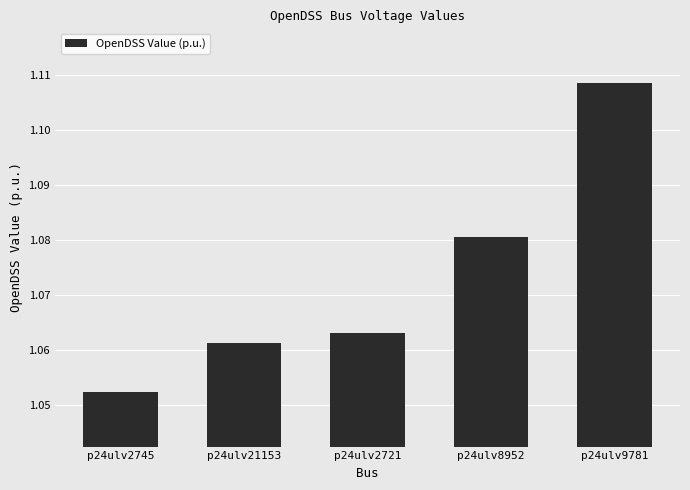

At which category does the chart reach its peak across all series?

p24ulv9781